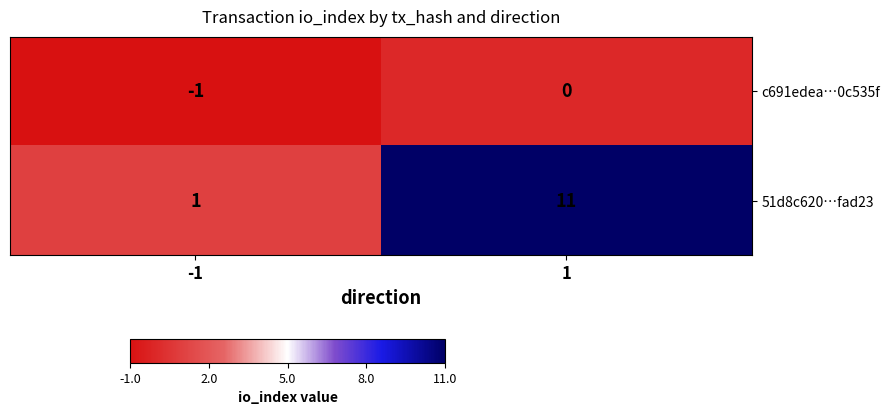

What is the difference between the maximum and minimum values in the 51d8c620…fad23 series?

10